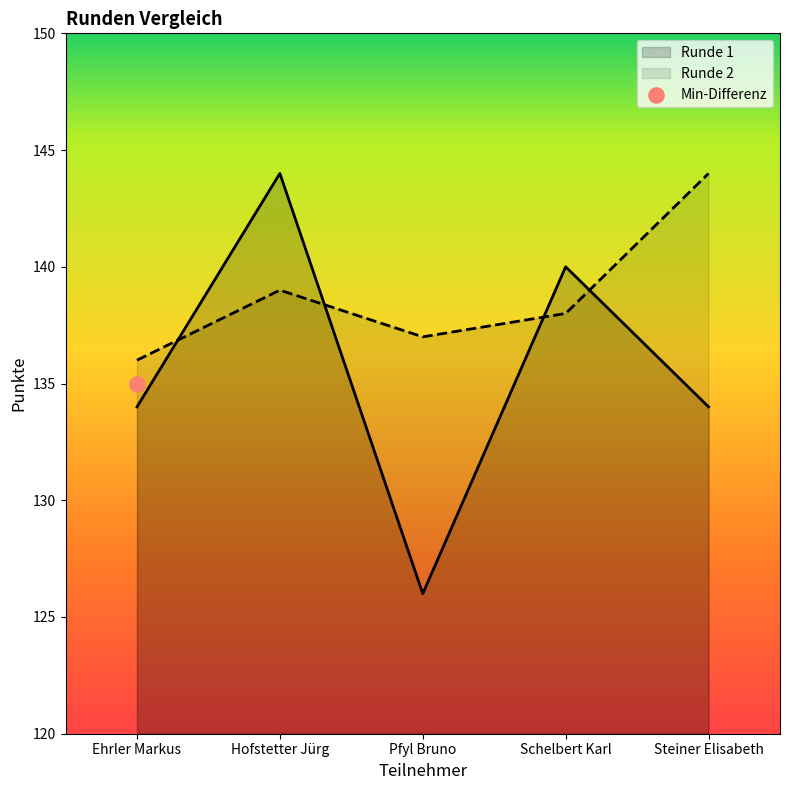

Which series reaches the minimum Y coordinate?

Runde 1